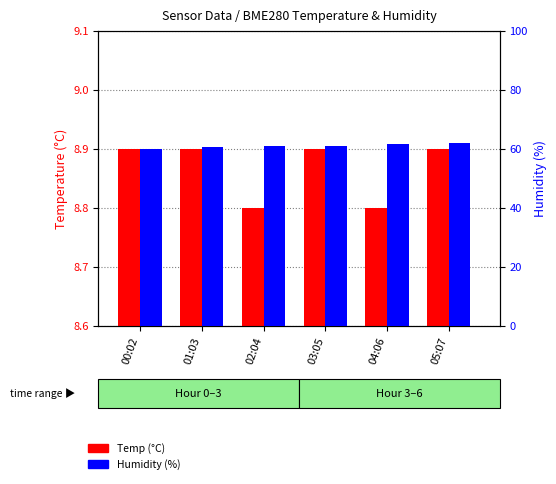

Reading right to left, transcribe all the data shown in this chart.

Temp (°C): 8.9	8.8	8.9	8.8	8.9	8.9
Humidity (%): 62.0	61.5	61.1	61.0	60.7	59.8